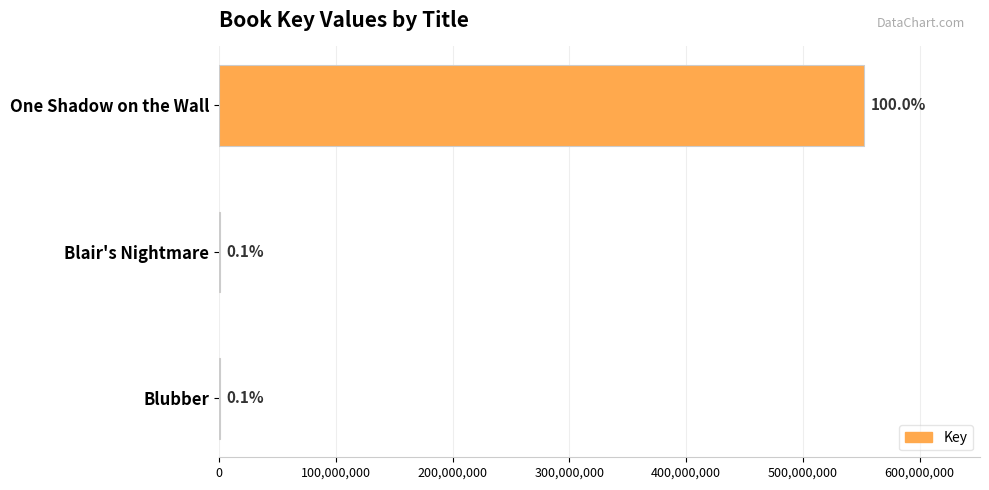

Count the number of values greater than 331059.

1